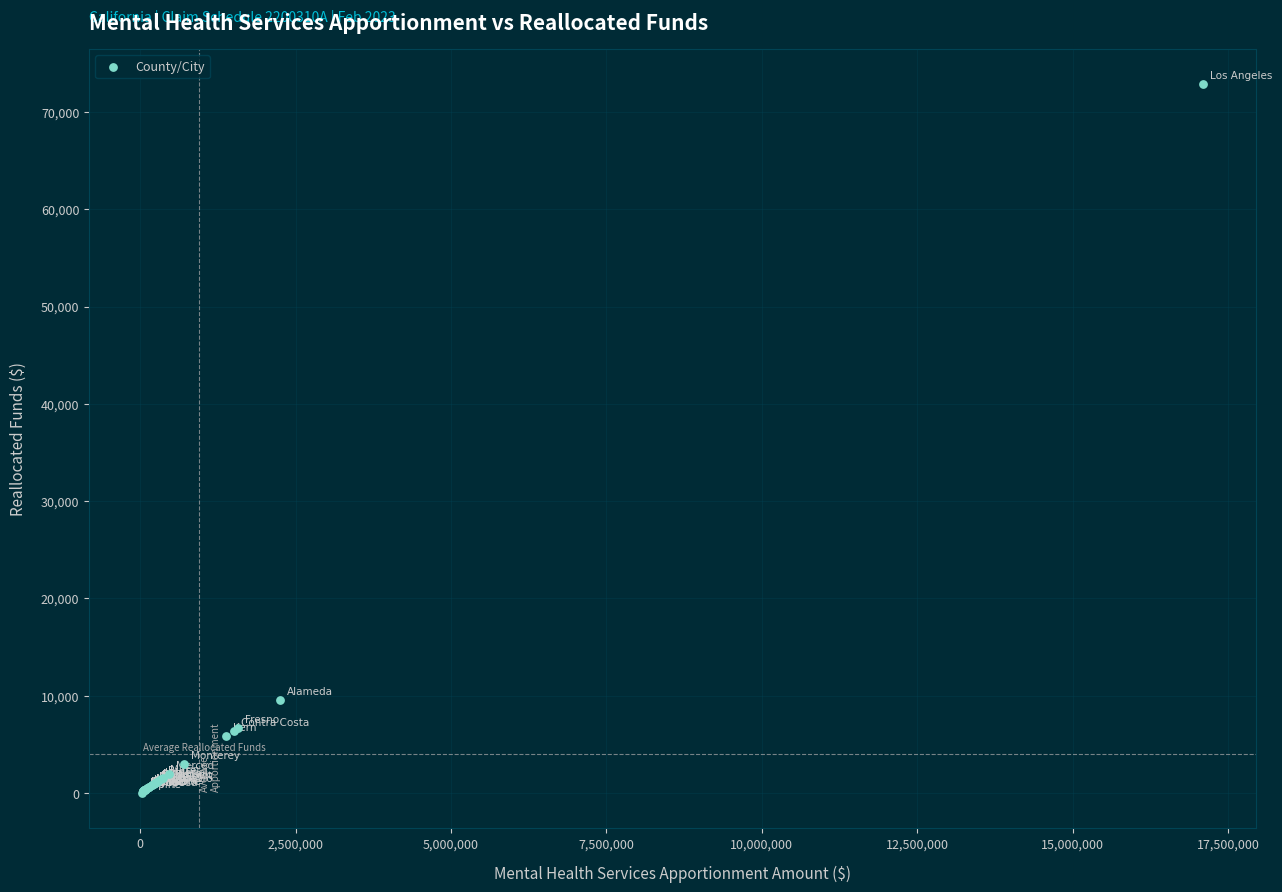

What Y value in the scatter plot is closest to 36435?

9600.7